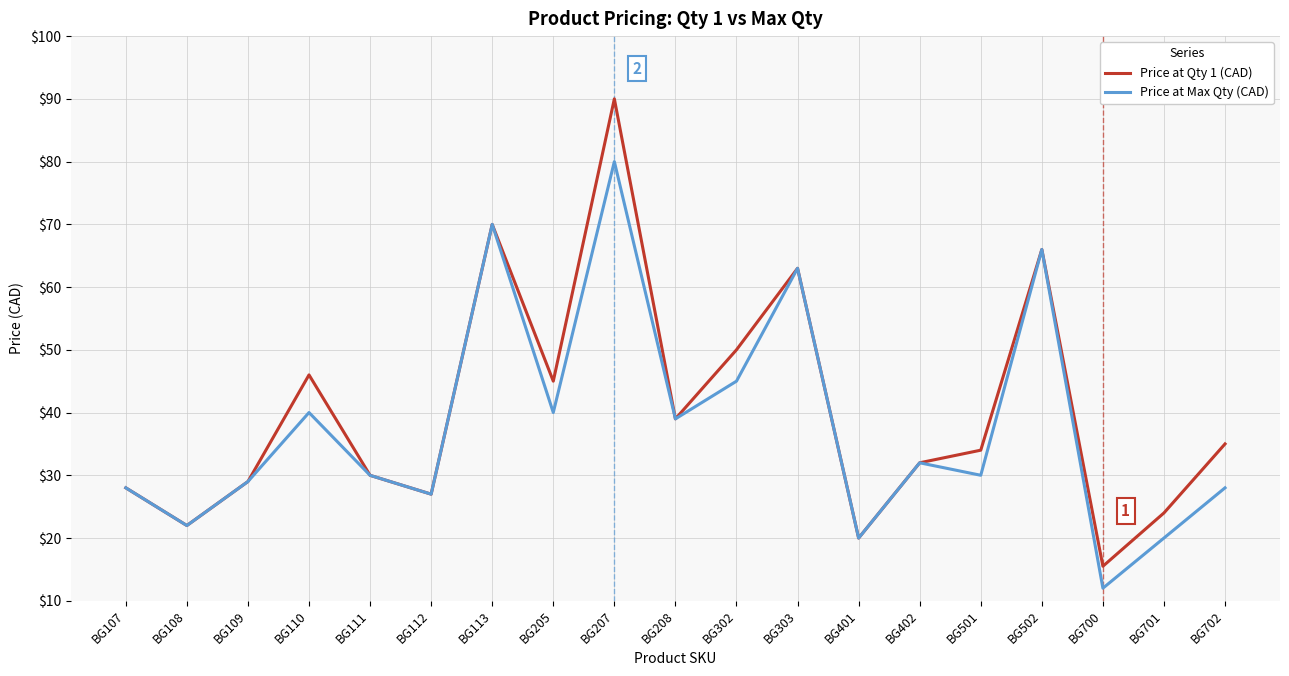

Is the value of Price at Qty 1 (CAD) at BG113 greater than the value of Price at Max Qty (CAD) at BG109?

Yes